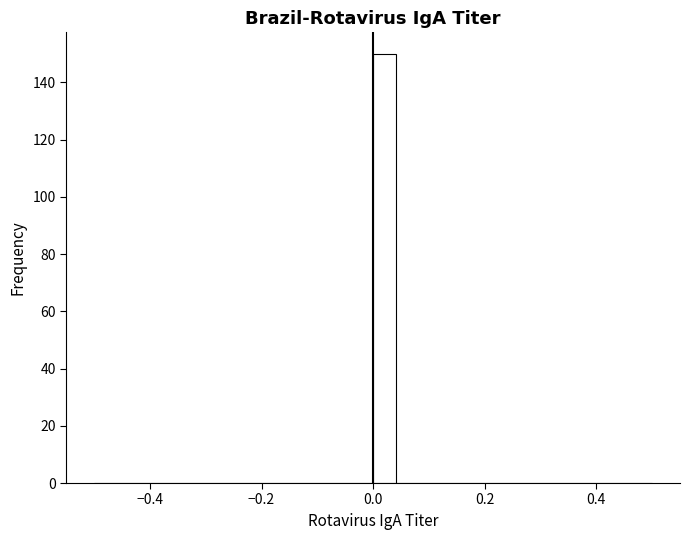

Read against the x-axis, roughly where is the centre of the tallest bar?

0.02